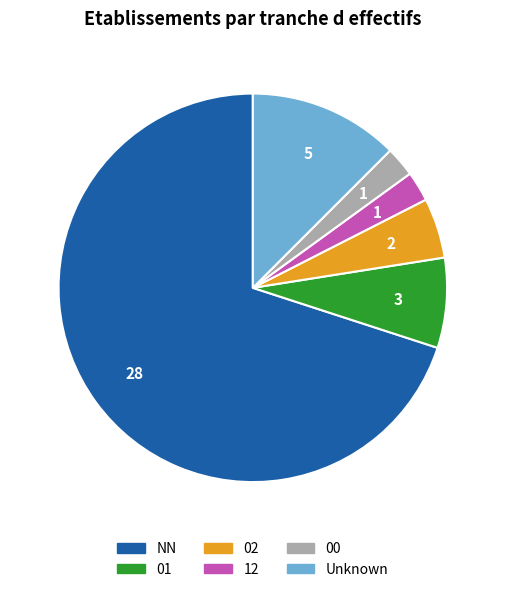

Combined, do 02 and 01 account for over 50%?

No